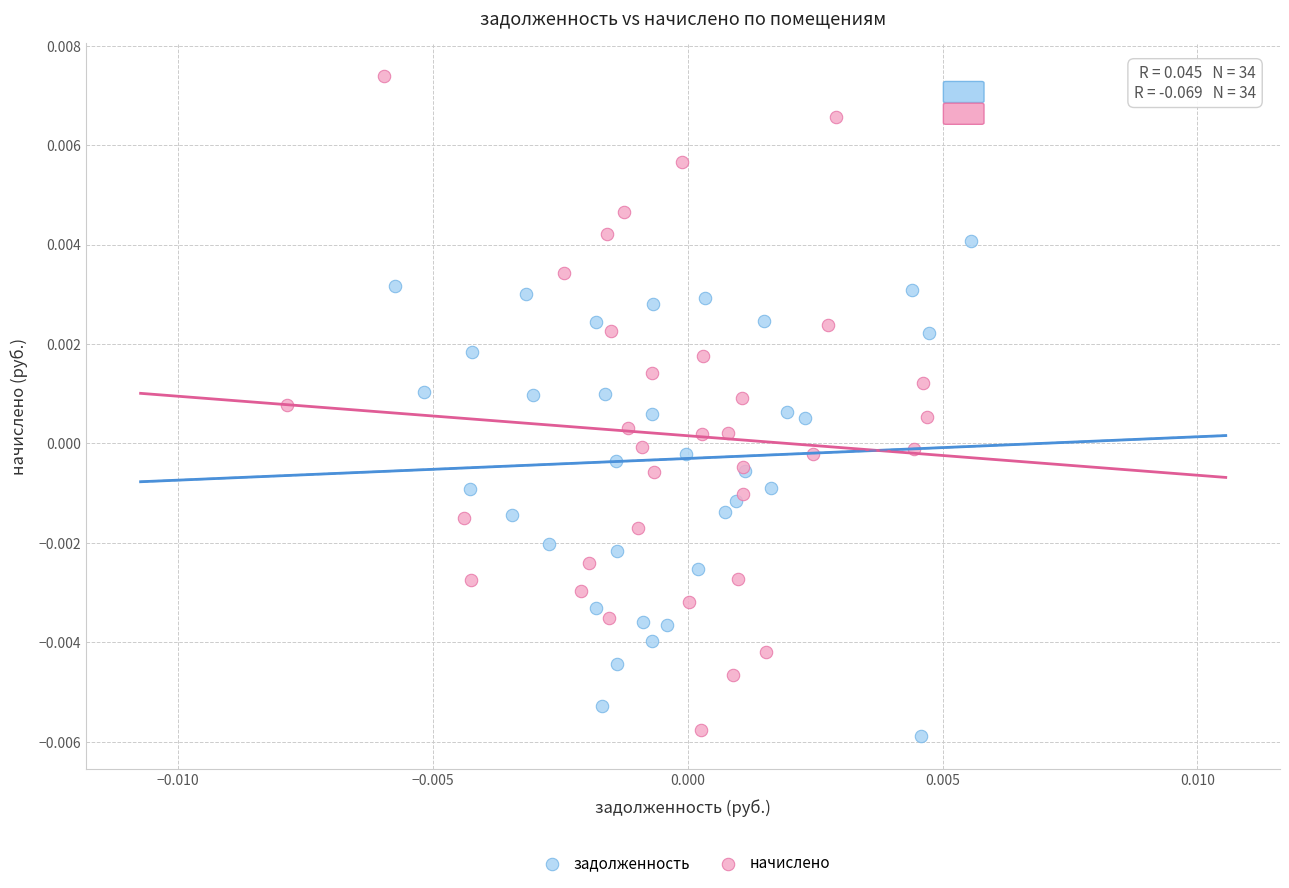

Which series has the largest Y range (max minus min)?

начислено